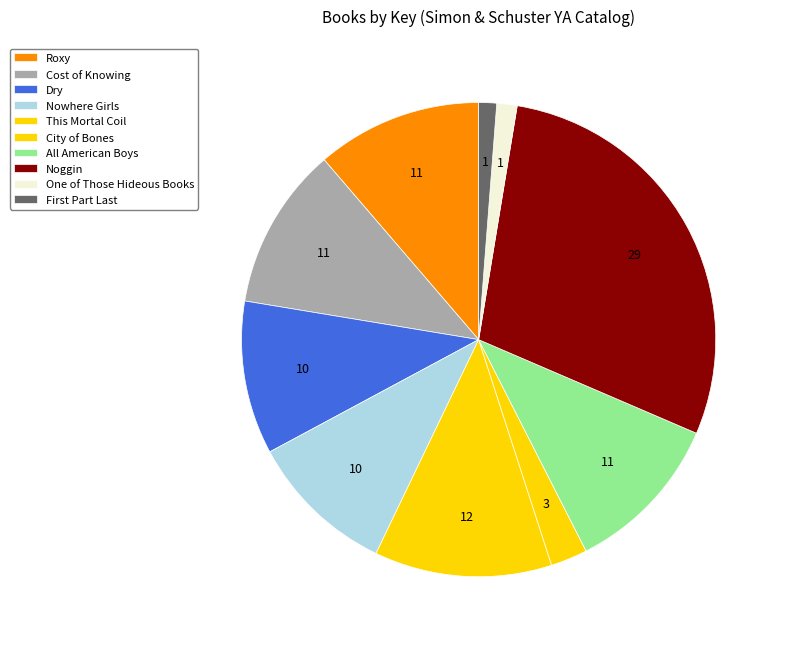

Combined, what portion of the pie is All American Boys and This Mortal Coil?

23.2%